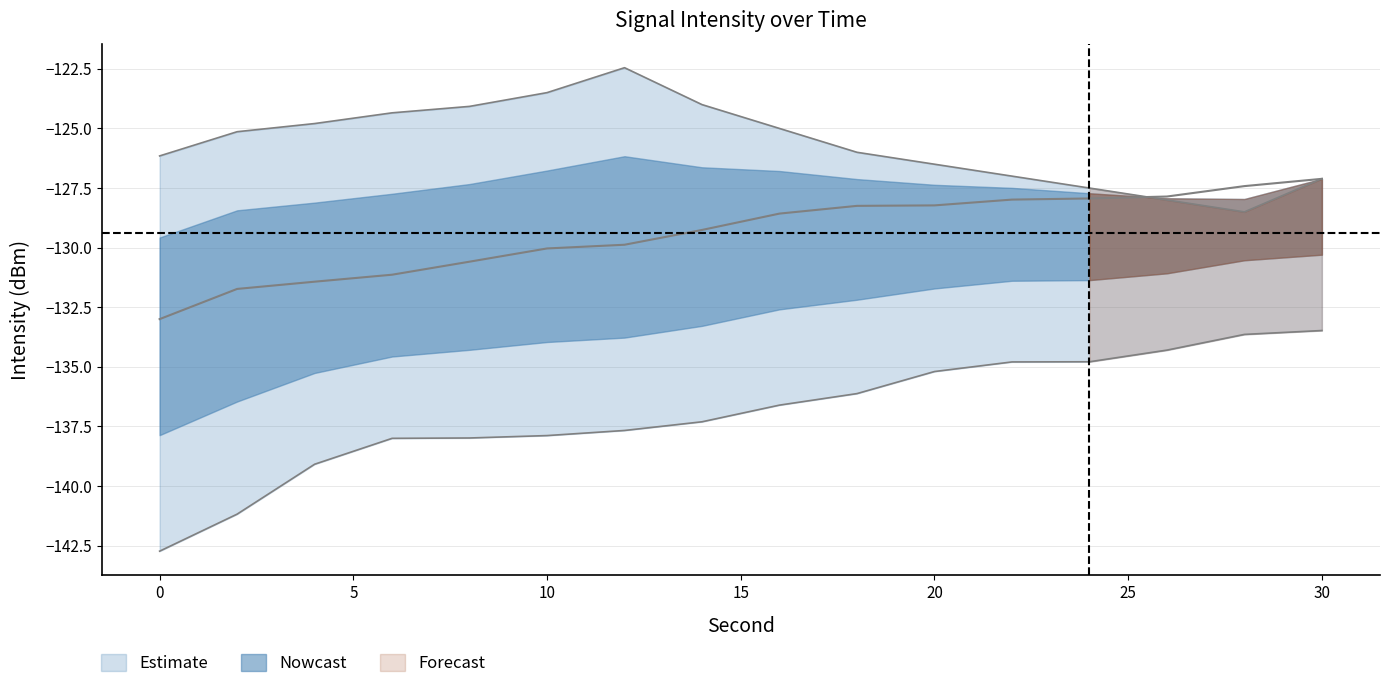

At how many categories does at least one series exceed -123?

1